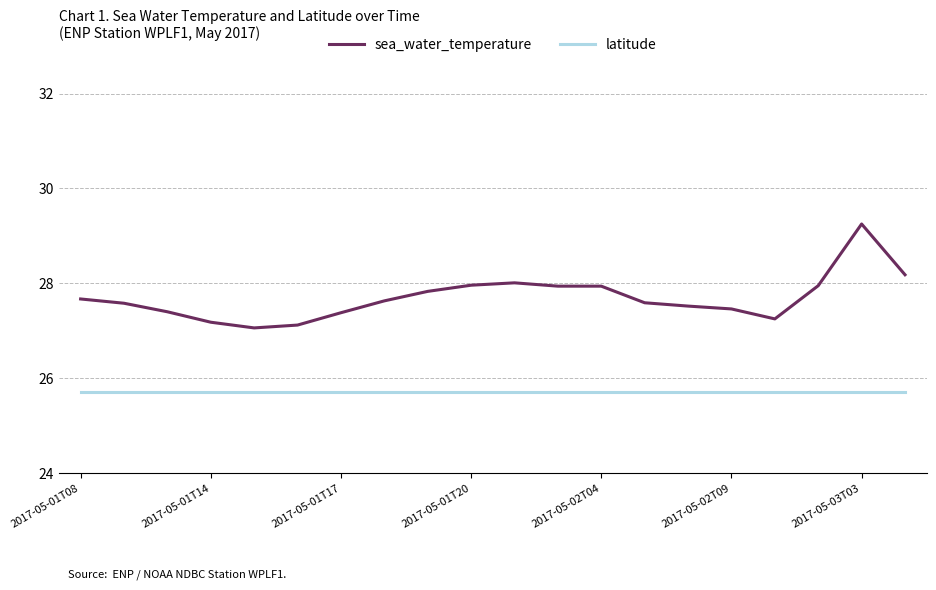

Which series has the largest total across all categories?

sea_water_temperature